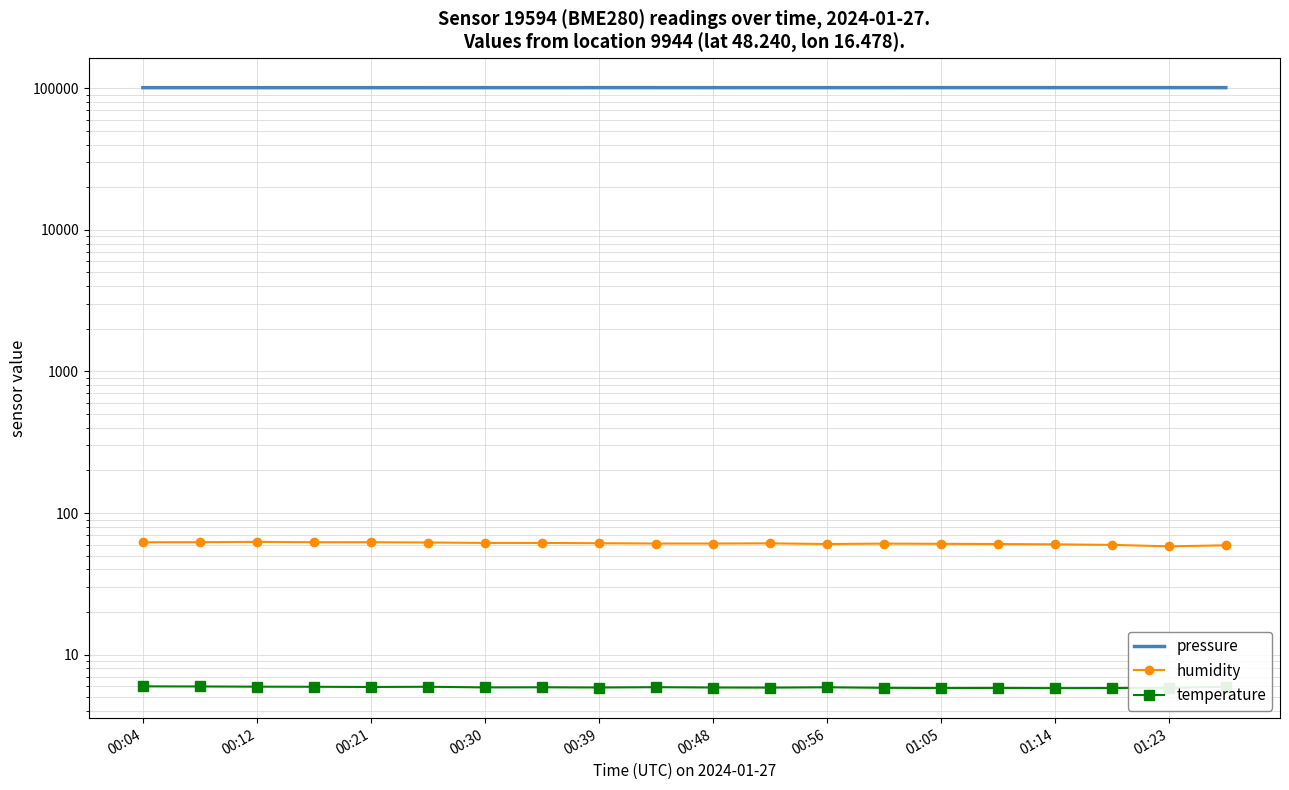

What is the value of the temperature point at the 20th from the left?

5.9